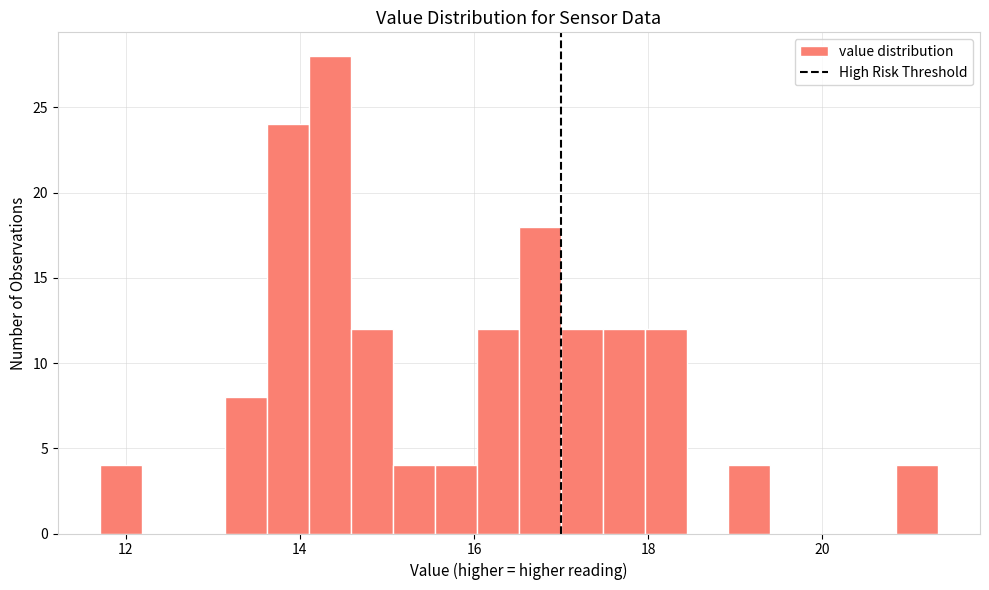

Around what value on the x-axis is the tallest bar? Give the approximate position of its centre, as read against the axis.

14.4